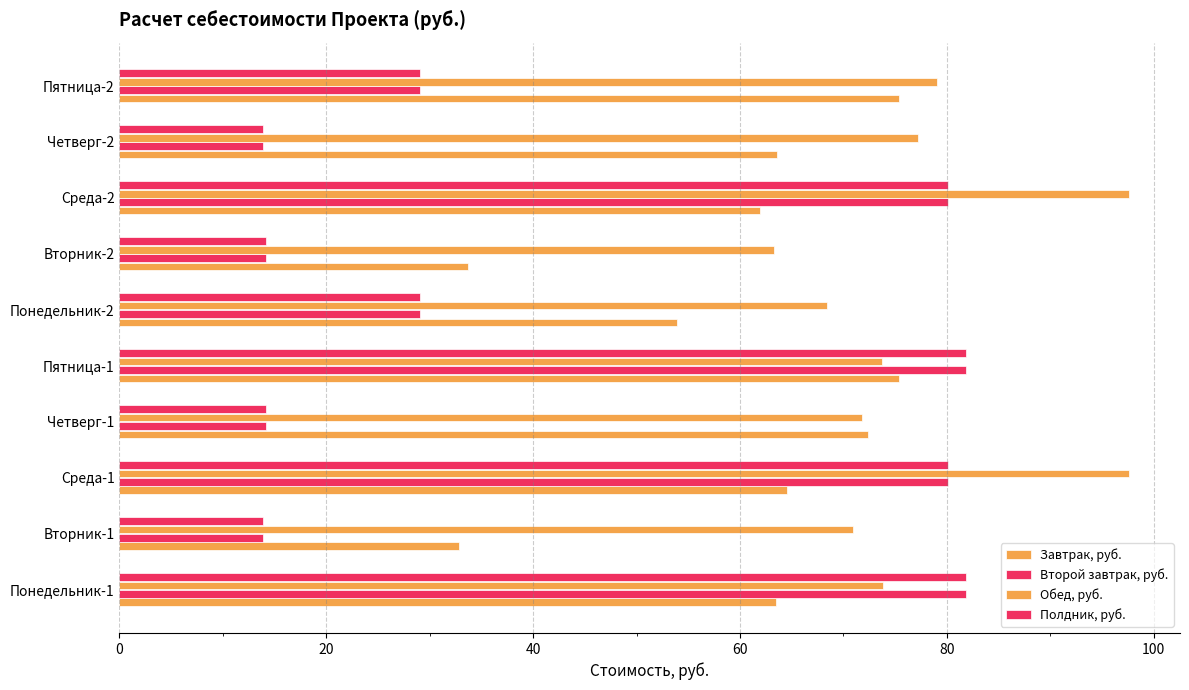

Count the number of categories in the chart.

10